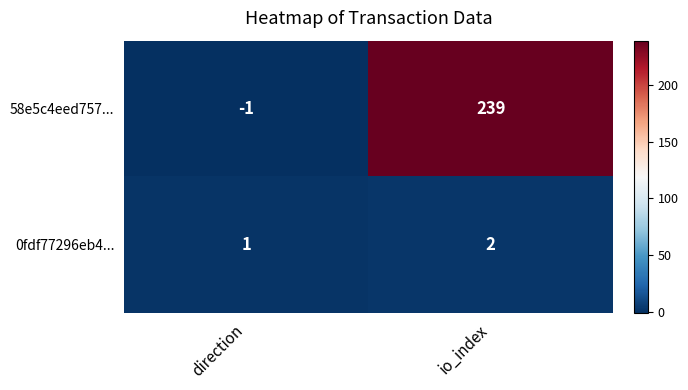

True or false: 58e5c4eed757... has a value of 64 at io_index.

False